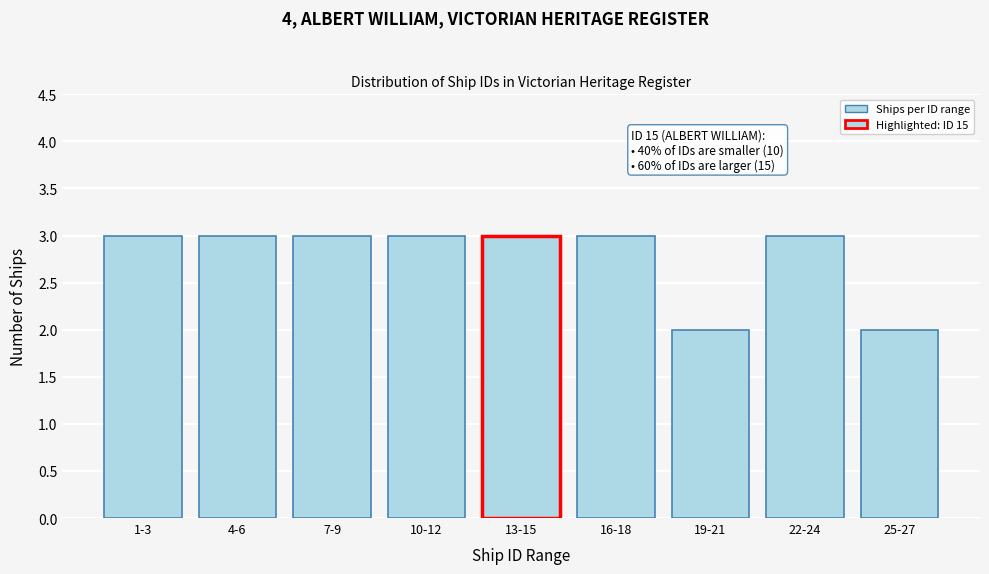

Reading left to right, transcribe all the data shown in this chart.

1-3=3	4-6=3	7-9=3	10-12=3	13-15=3	16-18=3	19-21=2	22-24=3	25-27=2